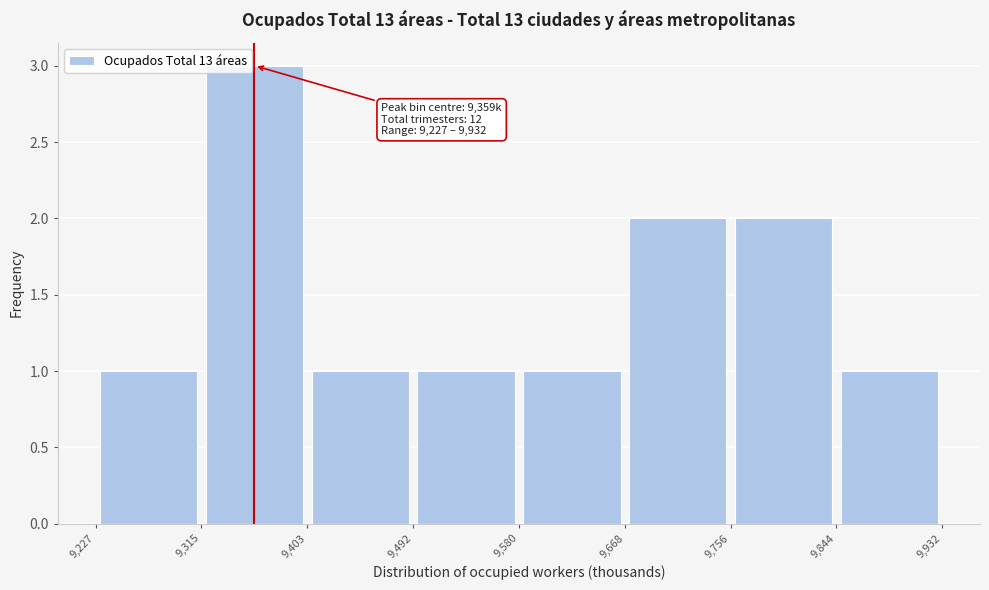

Over which range of the x-axis is the bar tallest?

9,315 to 9,403